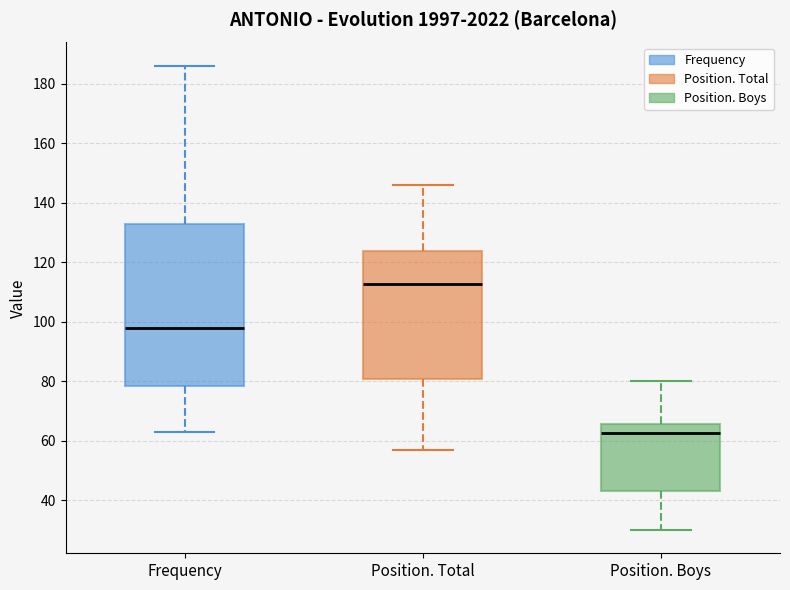

Where does the upper whisker of the box for Position. Boys end on the y-axis? The values are not printed on the chart, so give them approximately, as read against the axis.

80